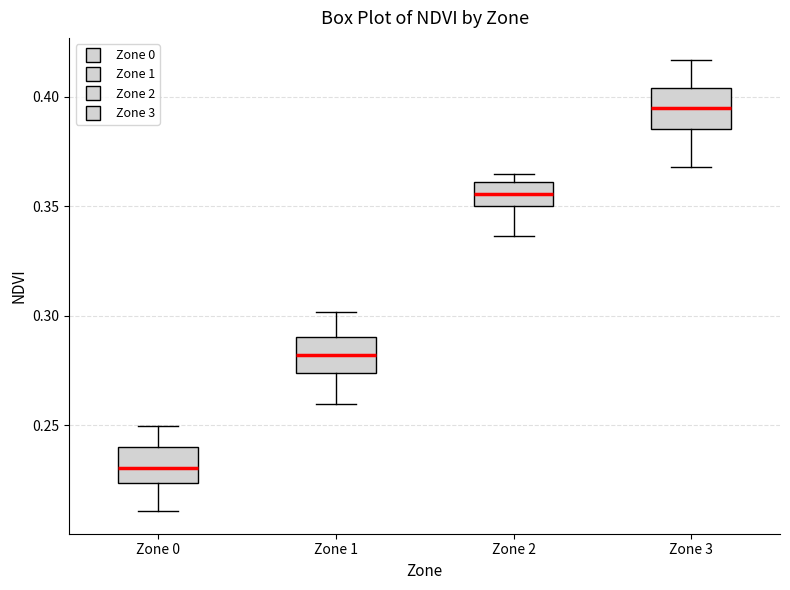

Reading left to right, transcribe this box plot: for each box, give where its median line is, the range the box spans, and where its two whiskers end, as read against the y-axis. The values are not printed on the chart, so give them approximately, as read against the axis.

Zone 0: median 0.230, box 0.225 to 0.240, whiskers 0.210 to 0.250
Zone 1: median 0.280, box 0.275 to 0.290, whiskers 0.260 to 0.300
Zone 2: median 0.355, box 0.350 to 0.360, whiskers 0.335 to 0.365
Zone 3: median 0.395, box 0.385 to 0.405, whiskers 0.370 to 0.415